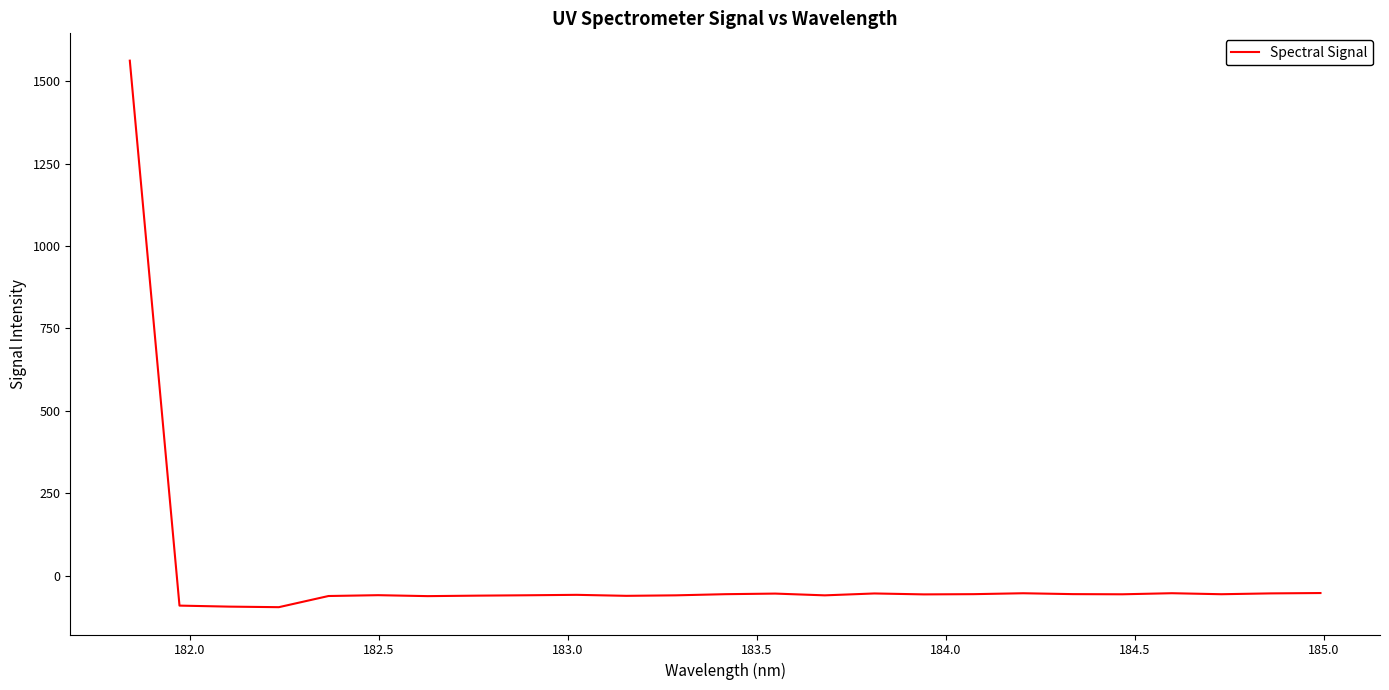

What is the minimum value shown in the chart?

-95.1